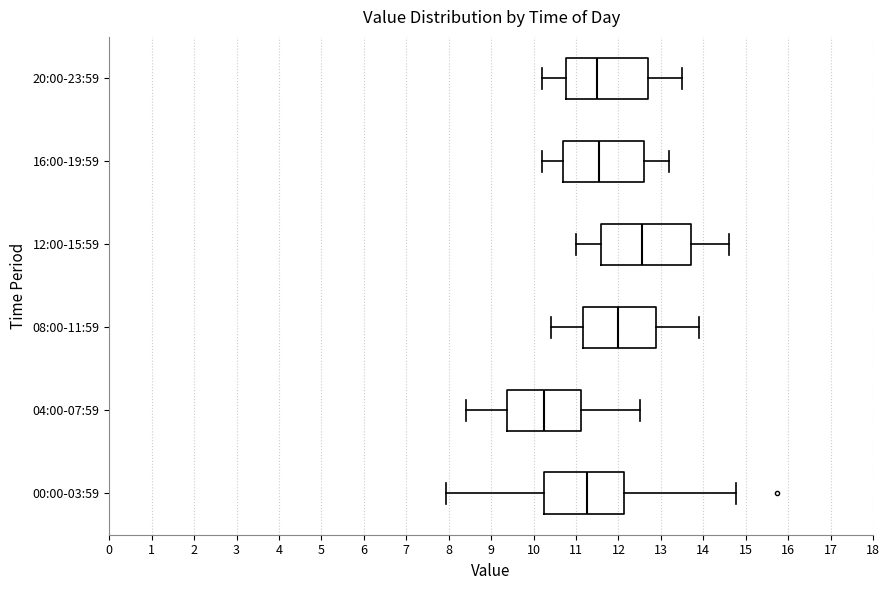

Which box has the furthest to the left median line?

04:00-07:59